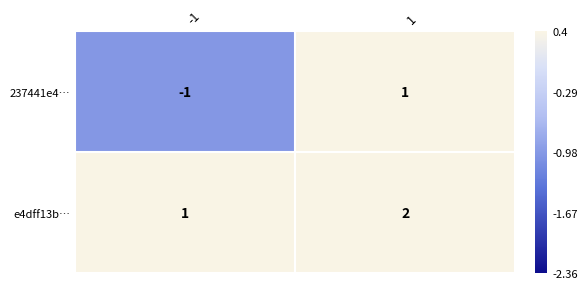

How many series are shown in this chart?

2